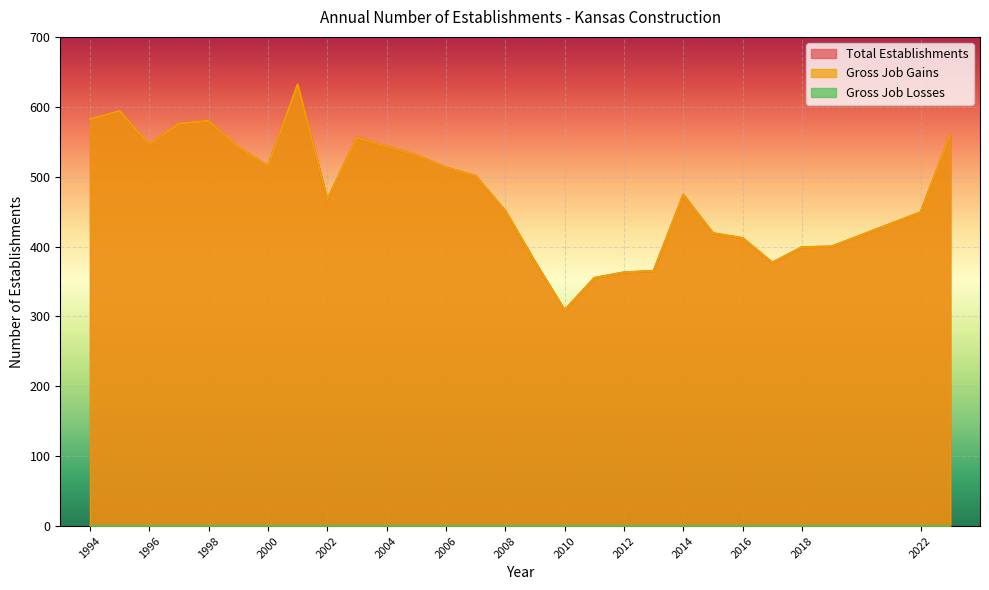

What is the difference between the Total Establishments values at 2009 and 2007?

123